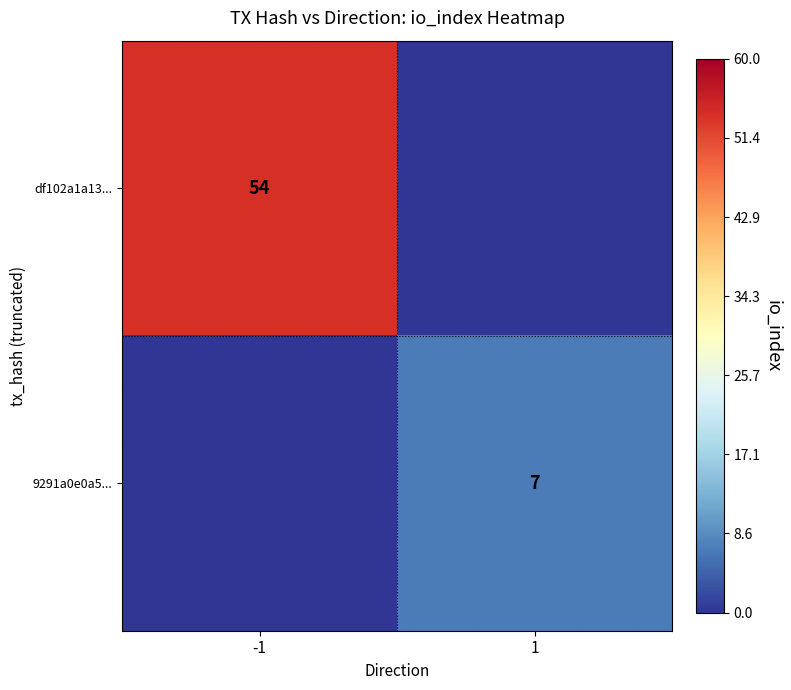

The df102a1a13... series shows 54 at -1. True or false?

True